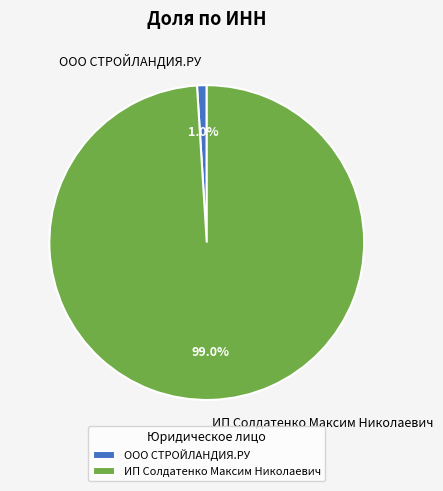

Which has a higher value, ИП Солдатенко Максим Николаевич or ООО СТРОЙЛАНДИЯ.РУ?

ИП Солдатенко Максим Николаевич